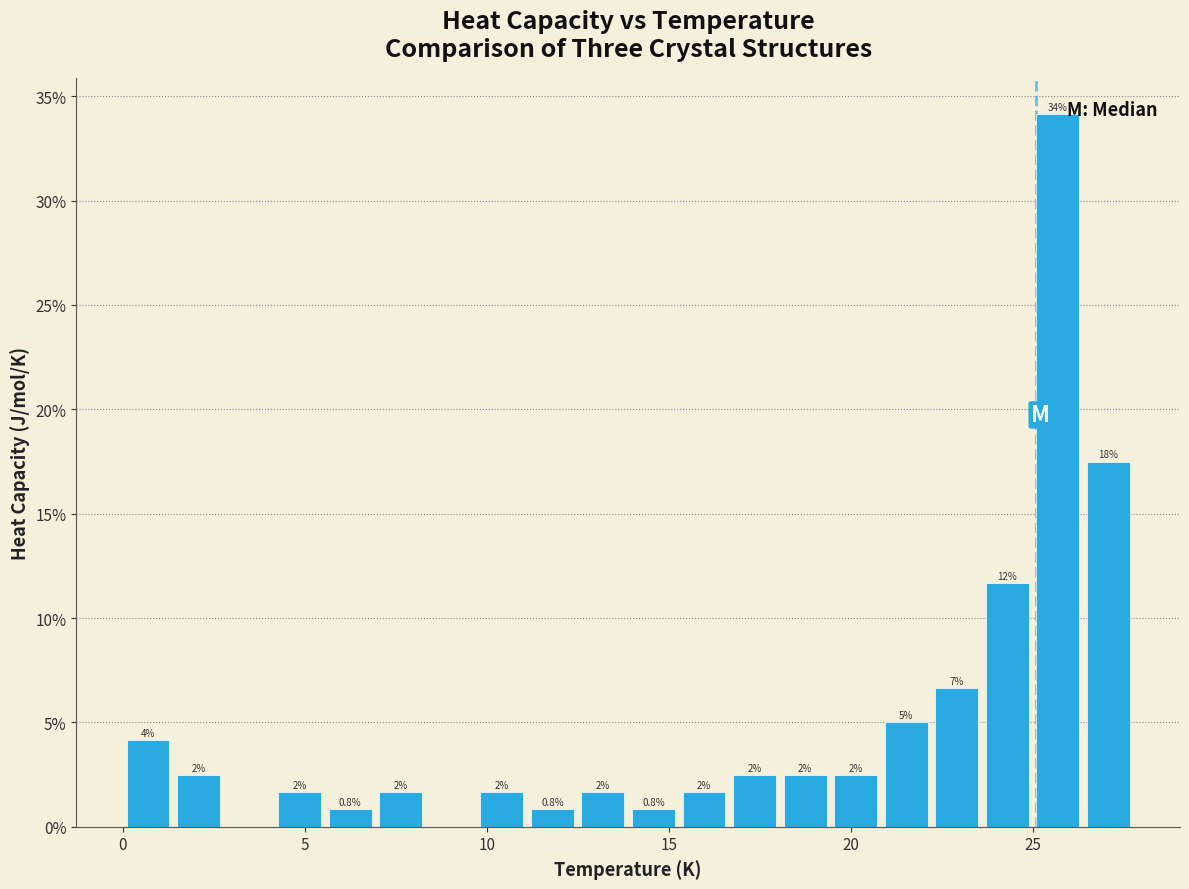

Around what value on the x-axis is the tallest bar? Give the approximate position of its centre, as read against the axis.

25.5